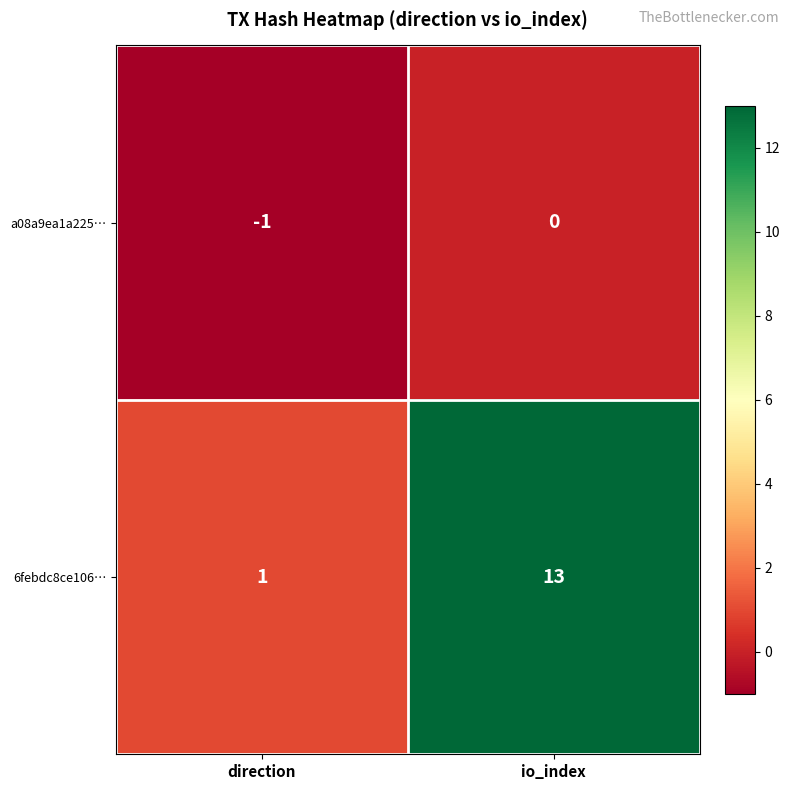

Which category has the highest value across all series?

io_index